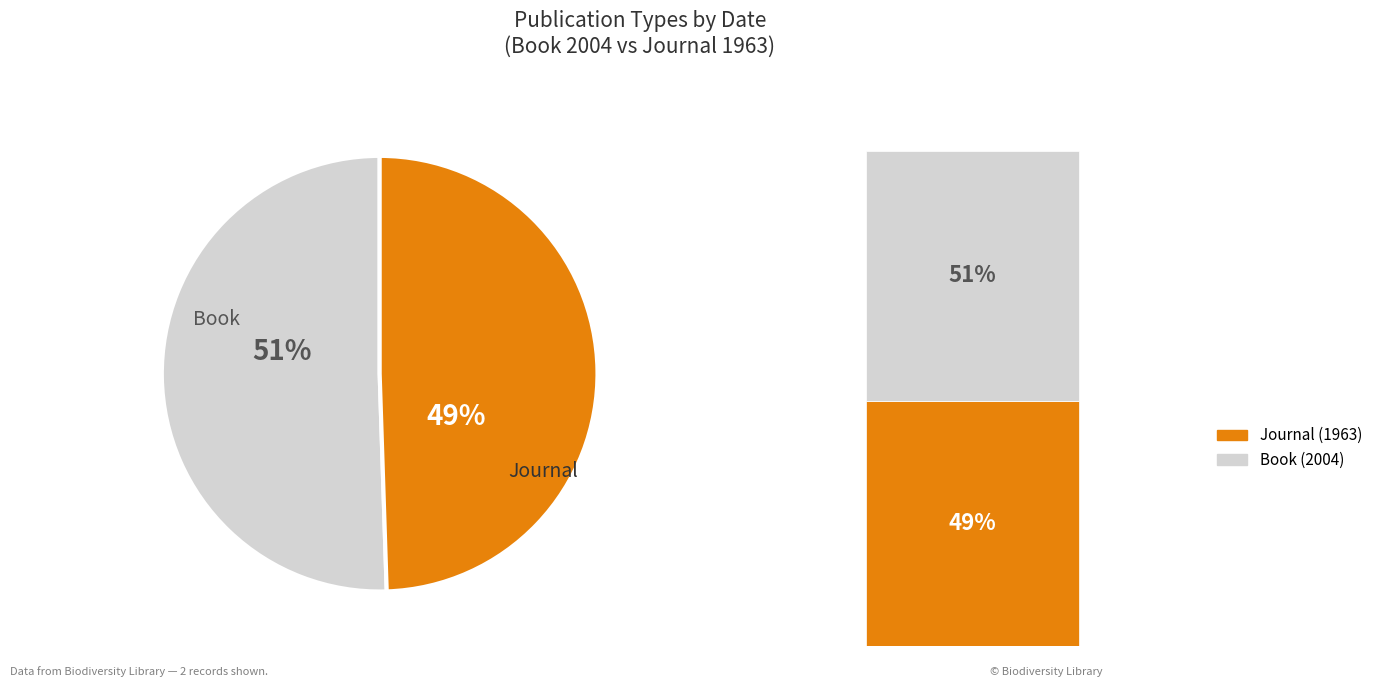

To the nearest percent, what is the average slice percentage?

50%